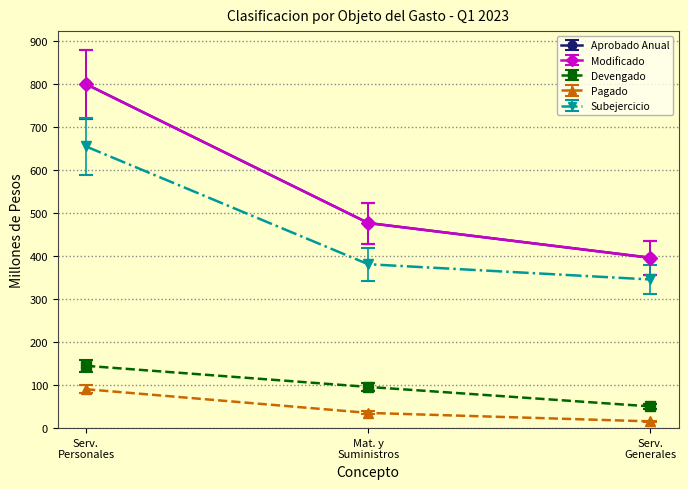

Is this an area chart (filled region under the line)?

No